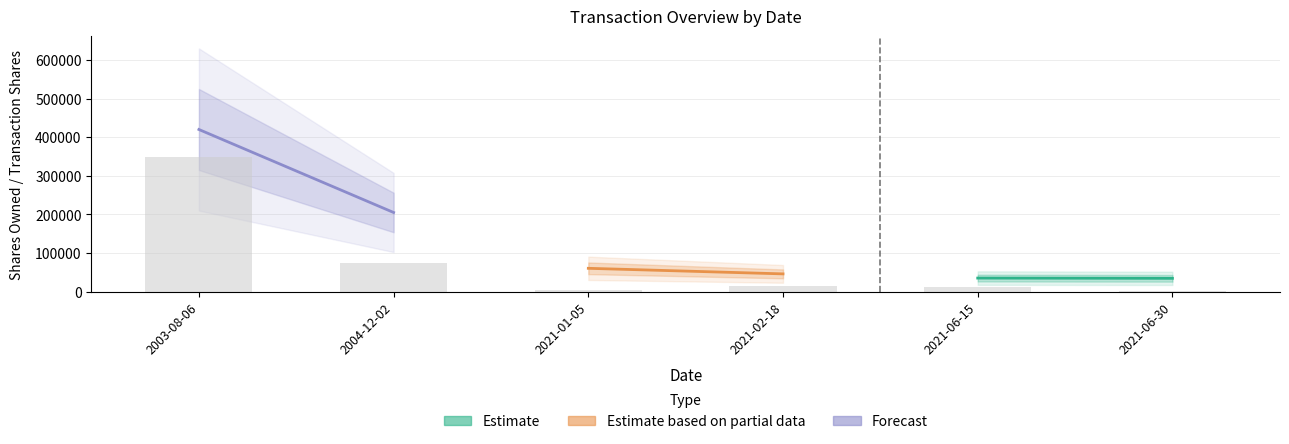

Reading left to right, what are all the values shown in this chart?

2003-08-06=350000	2004-12-02=75000	2021-01-05=4516	2021-02-18=14432	2021-06-15=10893	2021-06-30=645